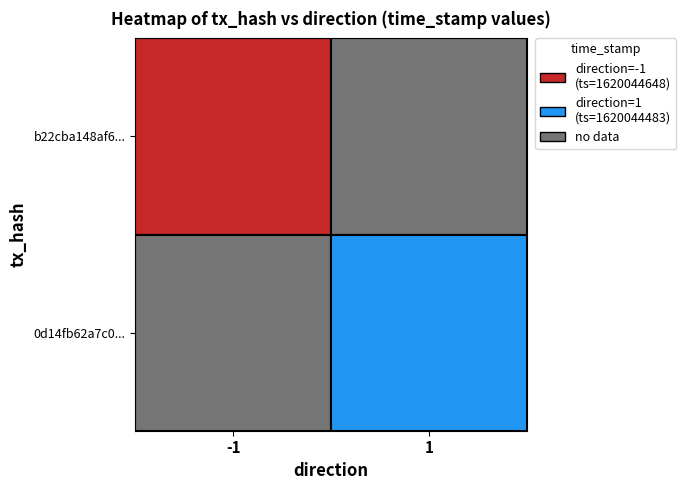

Reading left to right, list all the values displayed in this chart.

b22cba148af690b59919c482dff102bf37c589b: -1	1620044648
0d14fb62a7c0747dec18049924a4b33dc53462e: 1	1620044483